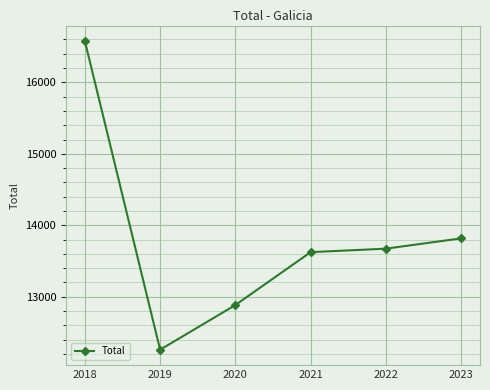

What is the sum of all values?

82836